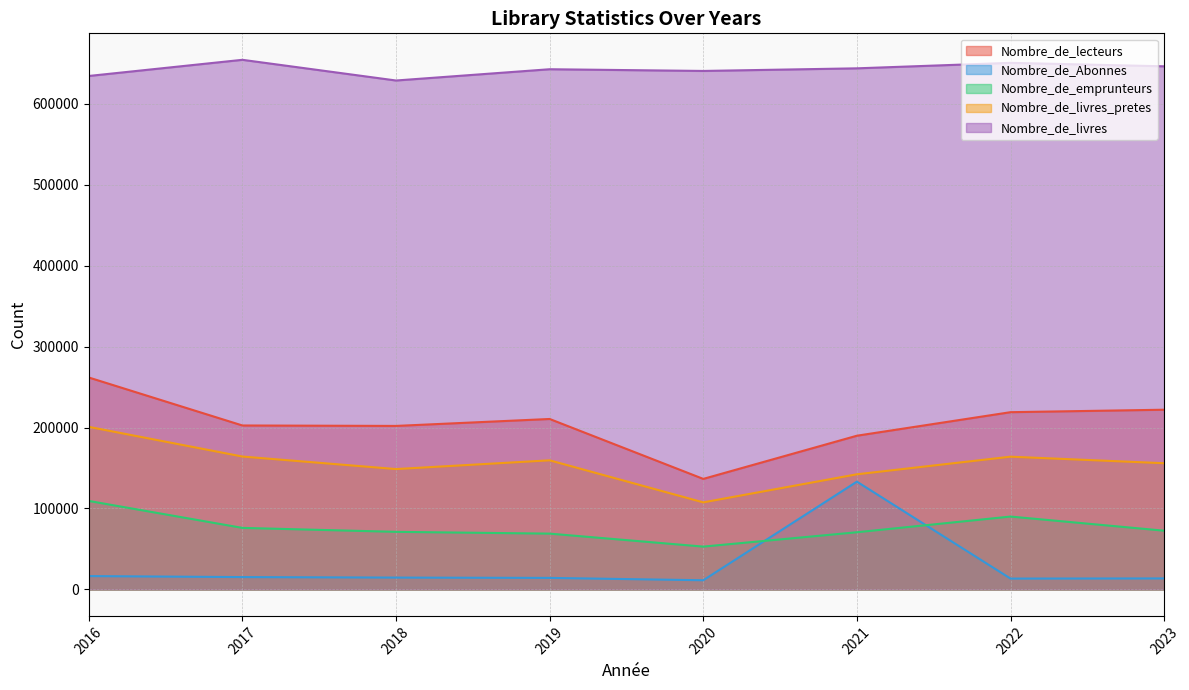

How many values in the Nombre_de_livres_pretes series exceed 159516?

3